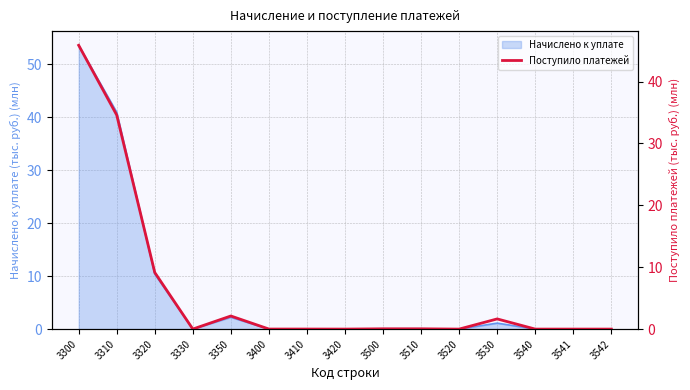

Where is the data nearest to the value 22?

3310